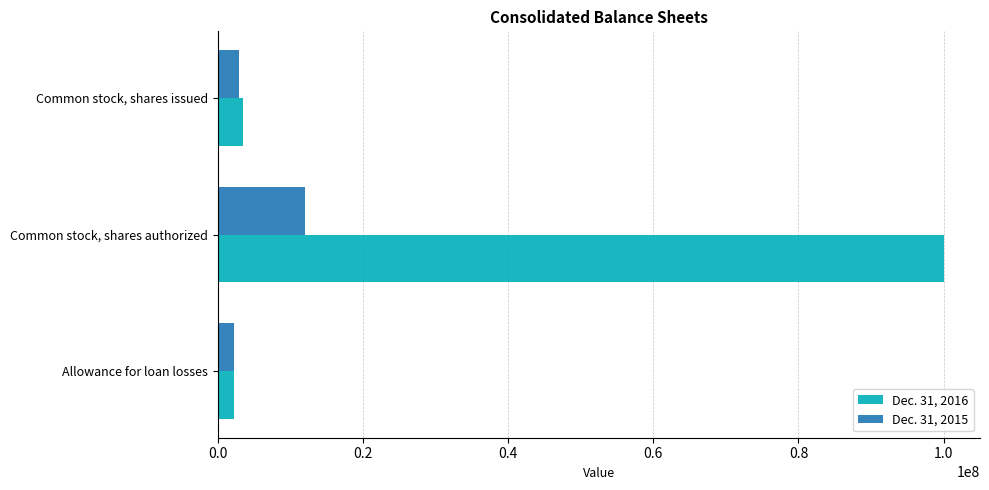

What is the average value of the Dec. 31, 2016 series?

35238284